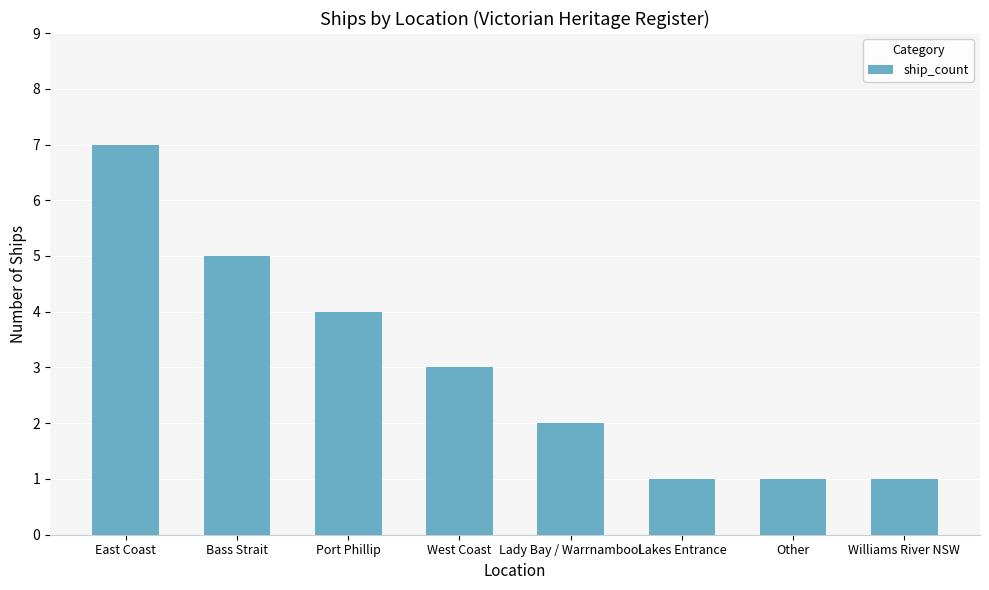

What is the ratio of the value at West Coast to the value at Bass Strait?

0.6